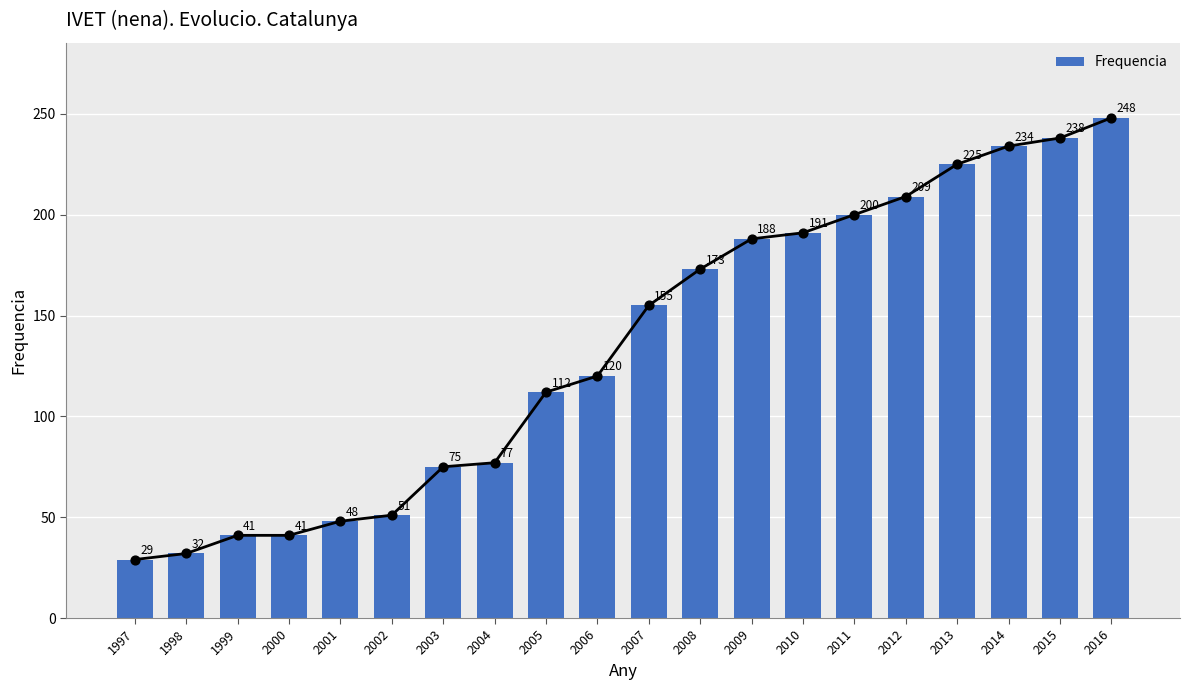

What is the ratio of the value at 2013 to the value at 1998?

7.0